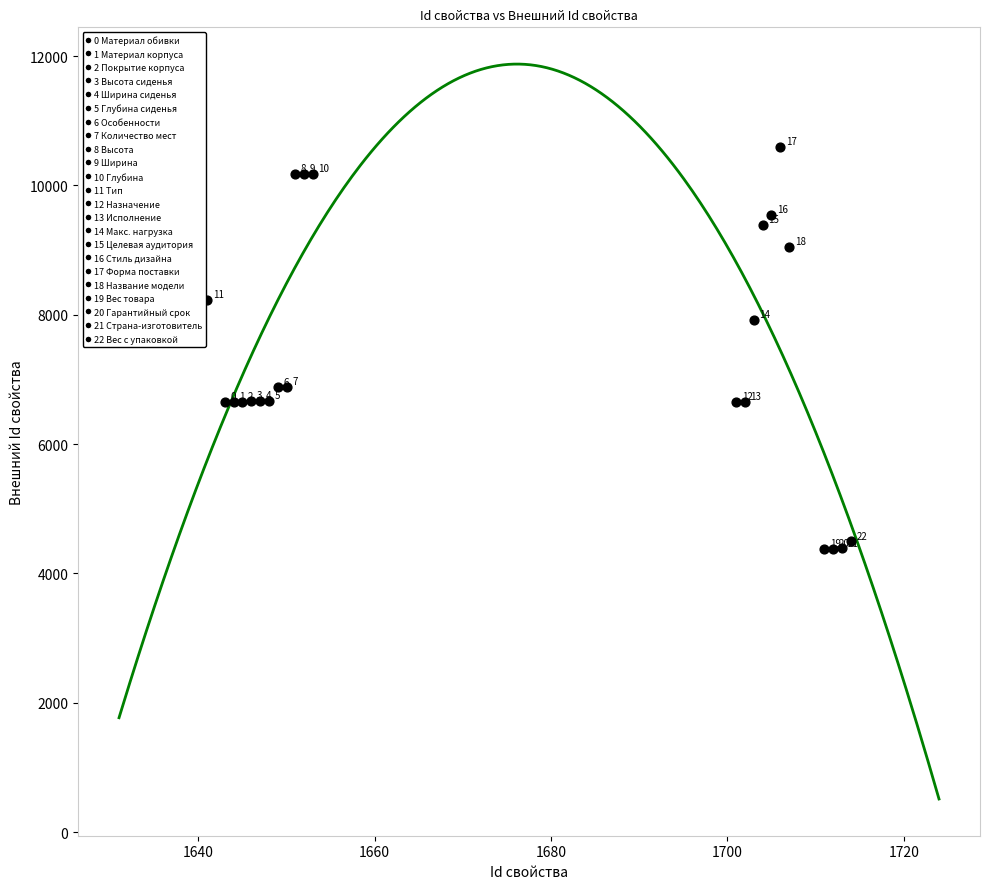

What Y value in the scatter plot is closest to 7489?

7915